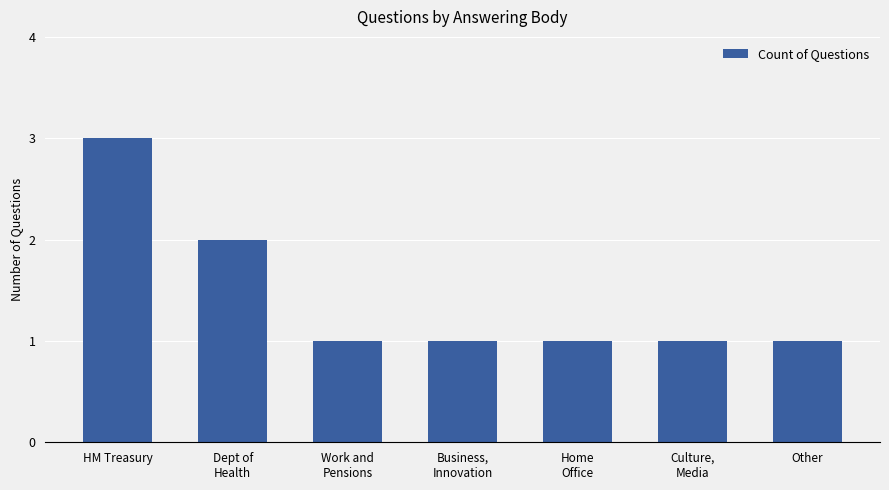

How many series are shown in this chart?

1